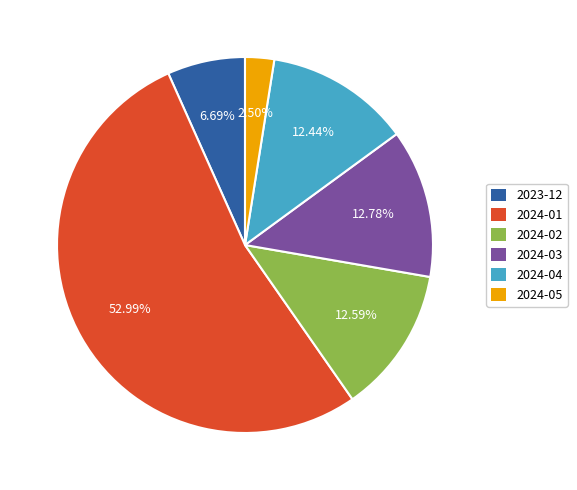

Which has a higher value, 2023-12 or 2024-02?

2024-02